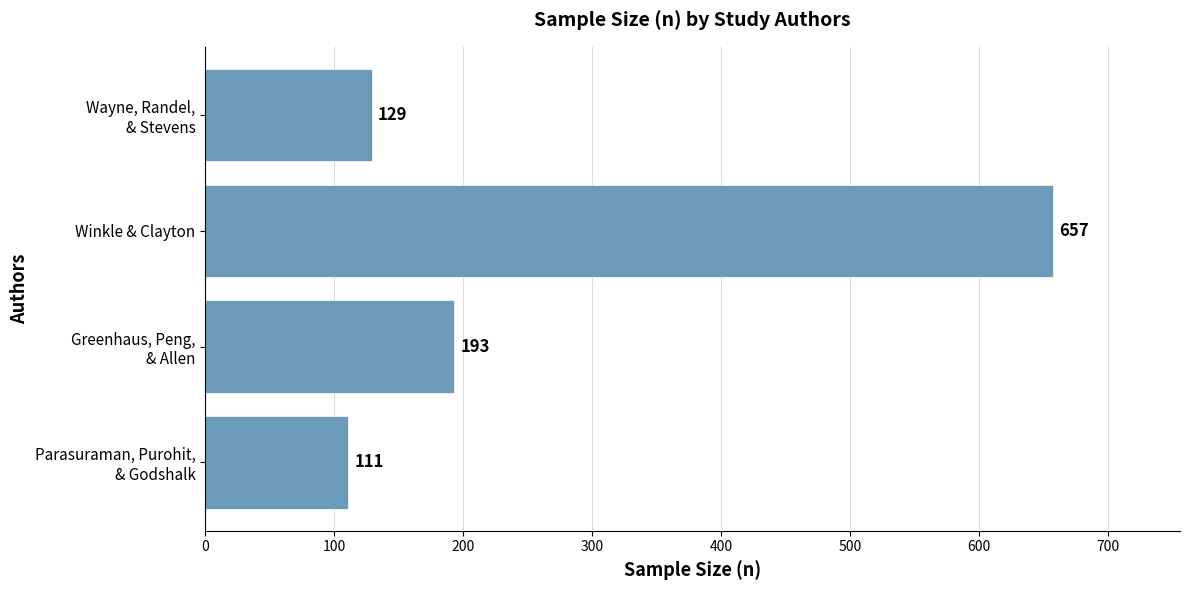

Does the chart contain stacked bars?

No